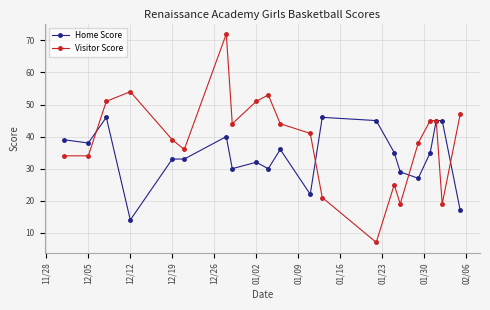

Does the chart display data point markers on the line(s)?

Yes